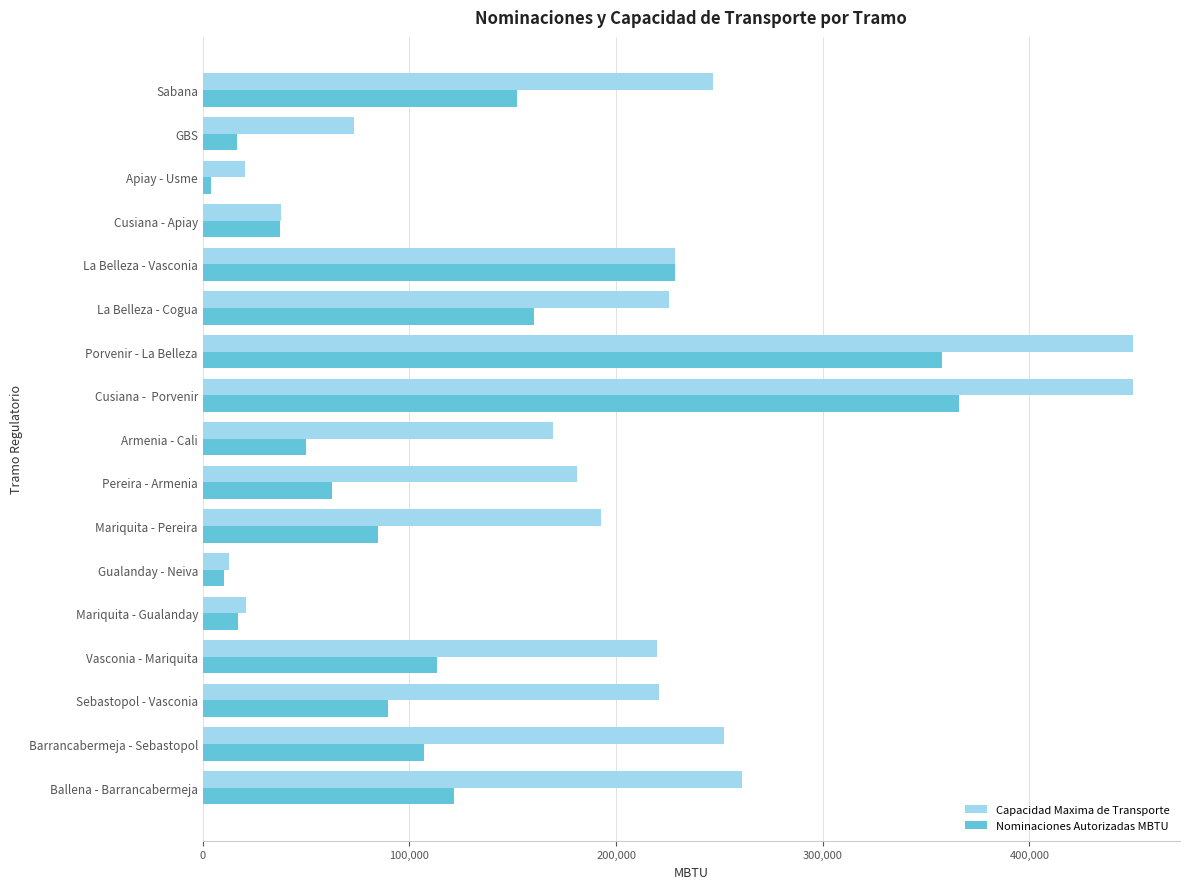

What is the highest value of the Nominaciones Autorizadas MBTU series?

365723.0